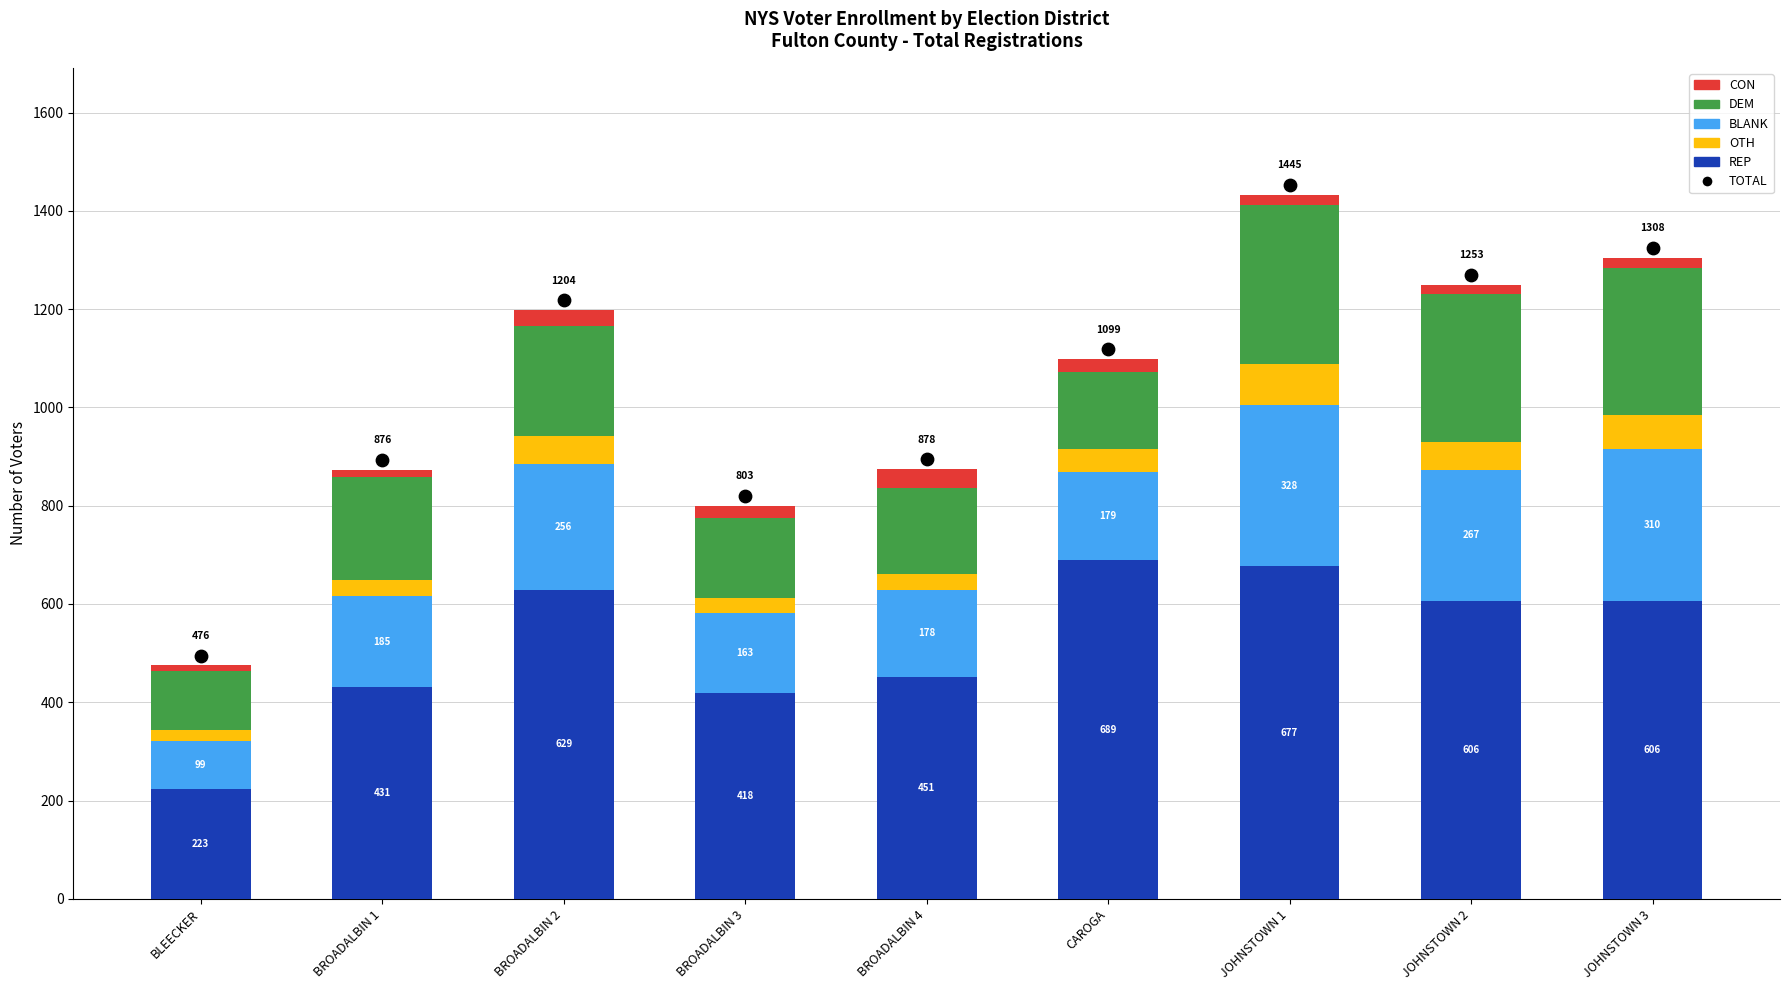

Is the value of OTH at BROADALBIN 2 greater than the value of REP at BROADALBIN 2?

No